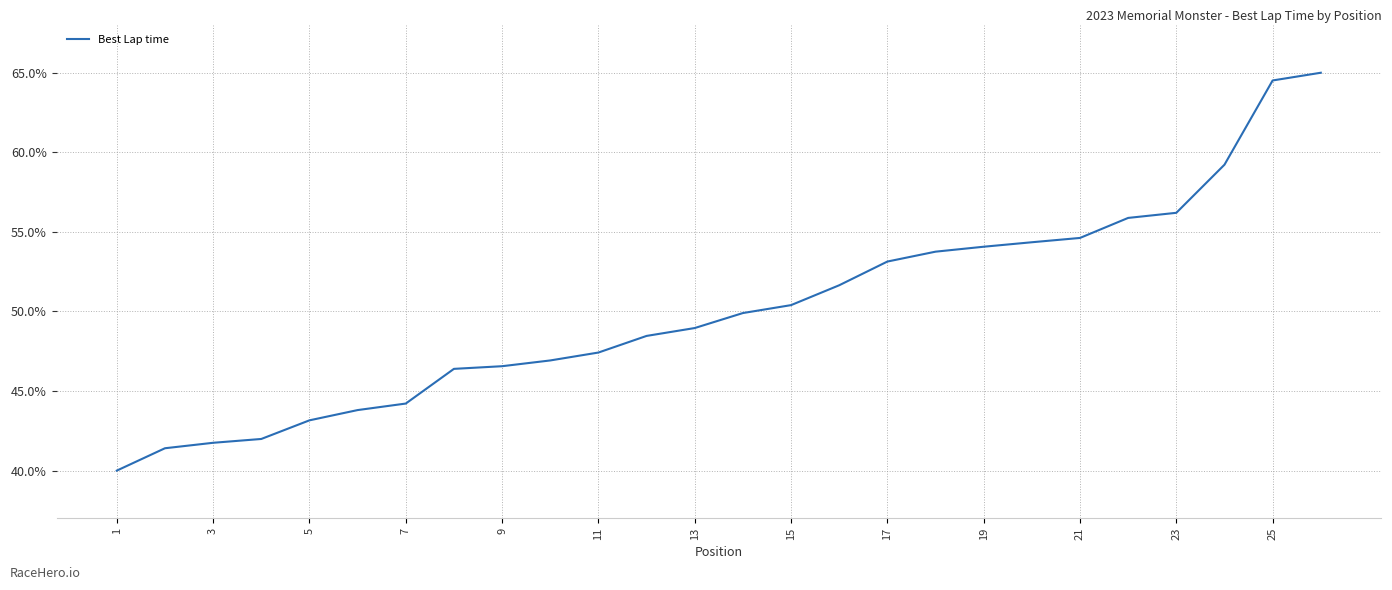

What is the difference between the maximum and minimum values?

25.0